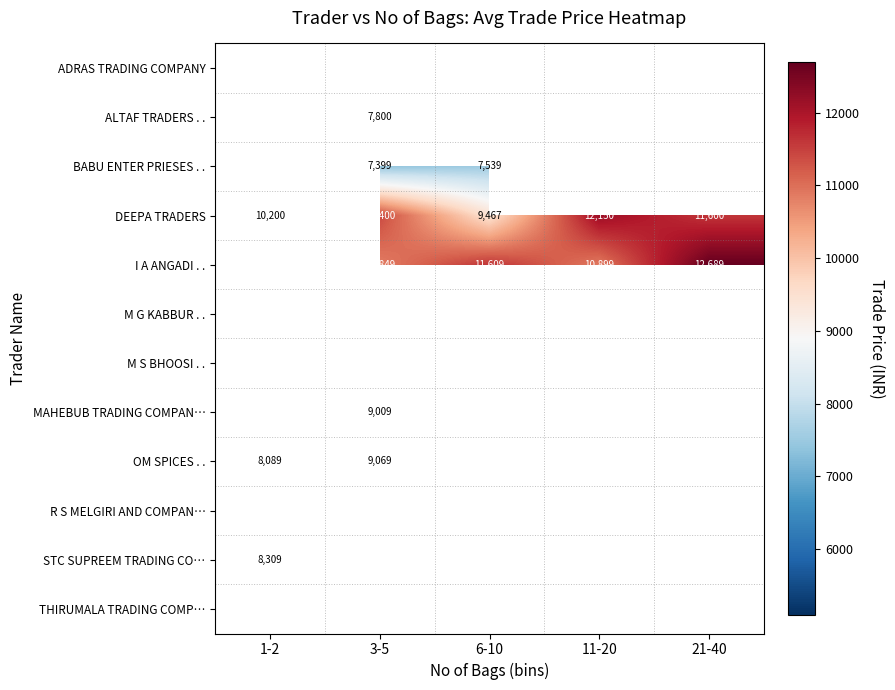

Is it true that I A ANGADI . . equals 5341 at 3-5?

False